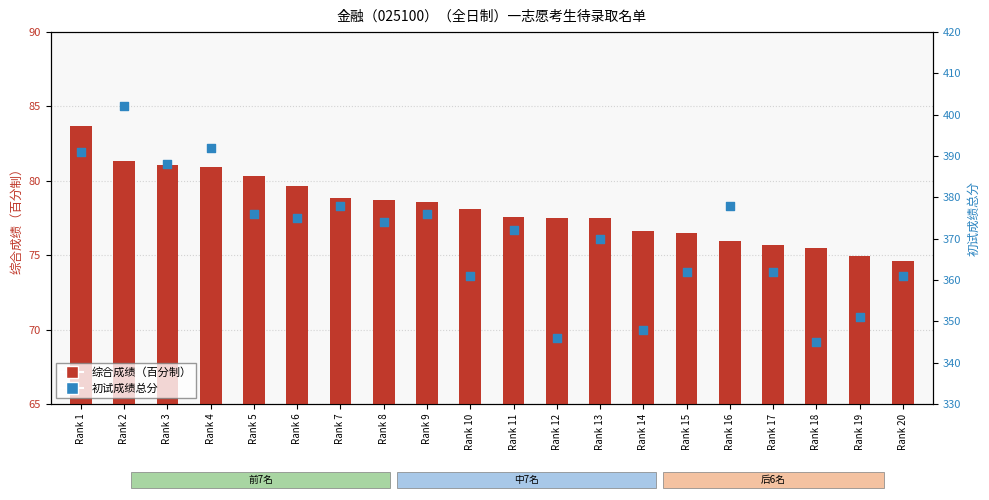

What is the total value across all series at Rank 19?

426.0